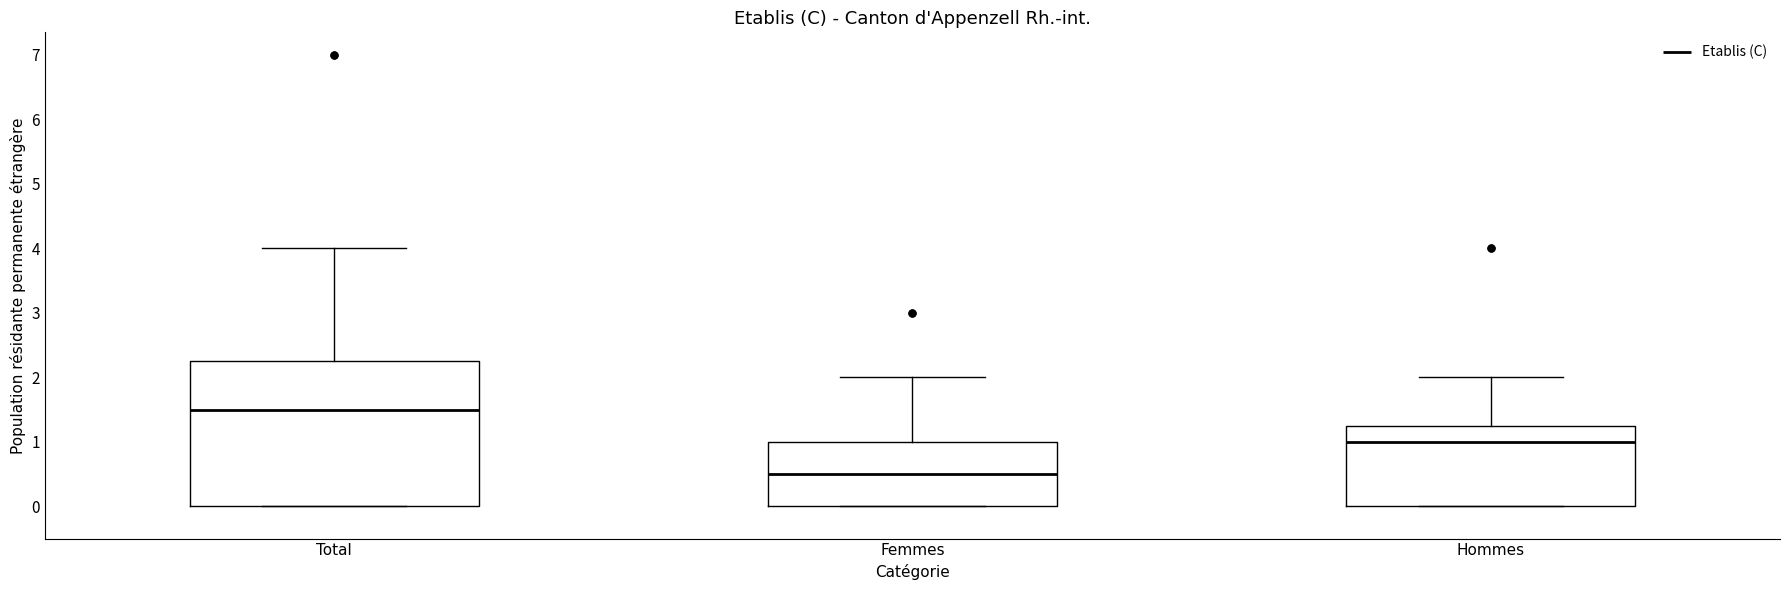

Where does the upper whisker of the box for Hommes end on the y-axis? The values are not printed on the chart, so give them approximately, as read against the axis.

2.0